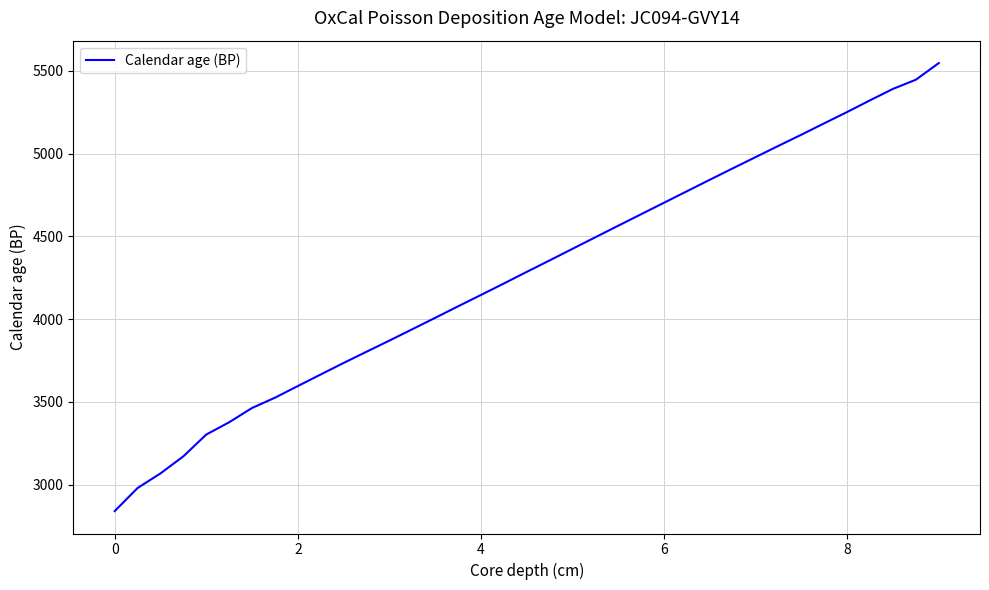

What is the smallest value displayed?

2839.8